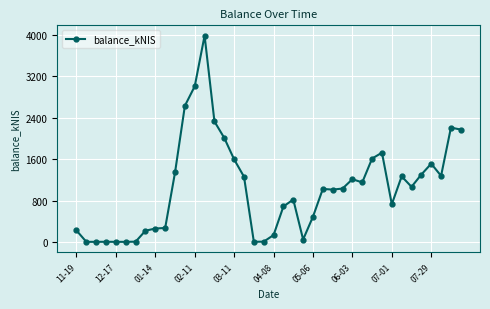

What is the value of the 6th point from the left?

0.2